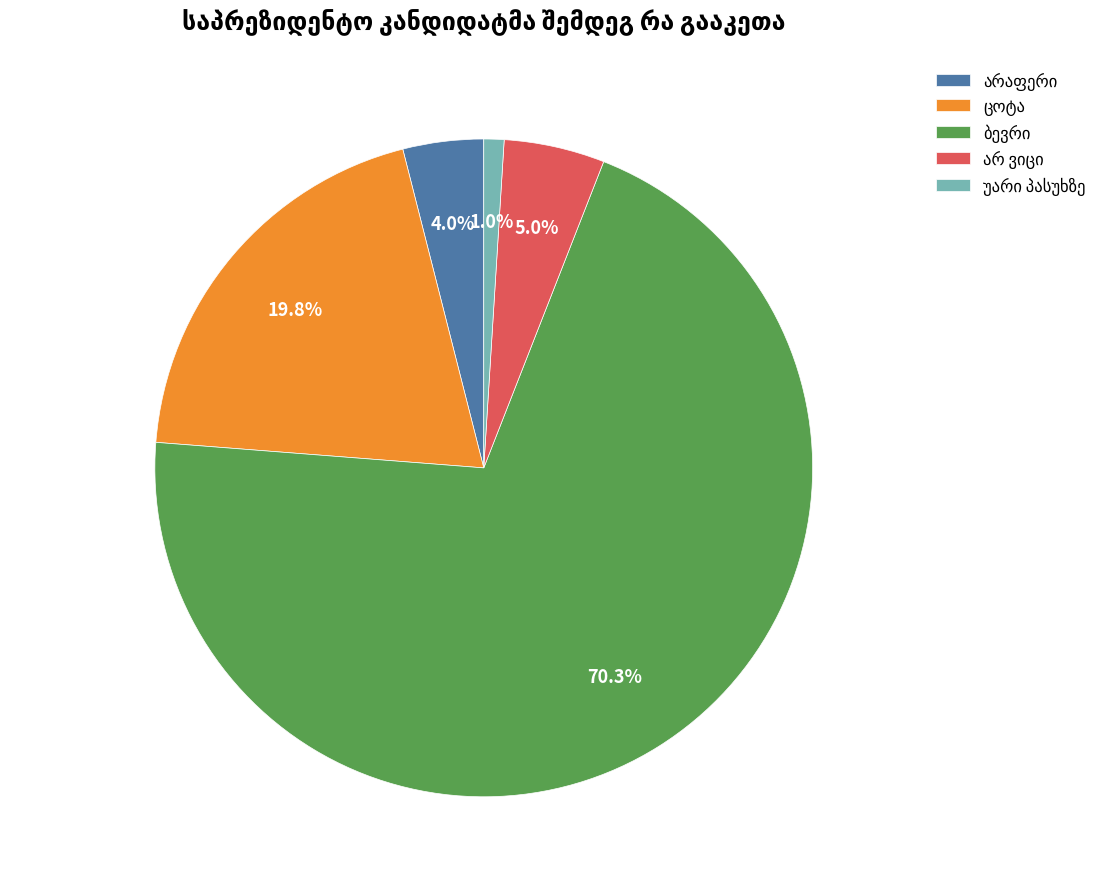

What is the ratio of the value at არაფერი to the value at ცოტა?

0.2